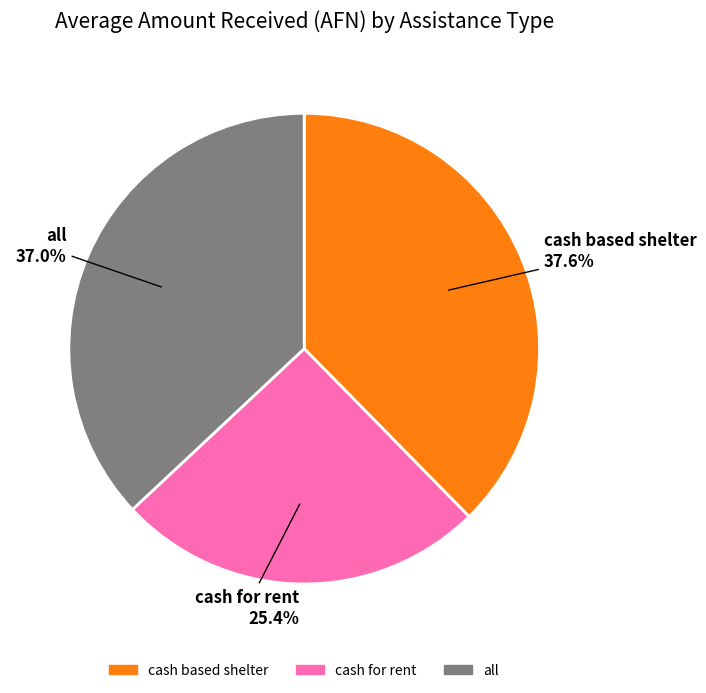

To the nearest percent, what percentage of the pie is cash based shelter?

38%